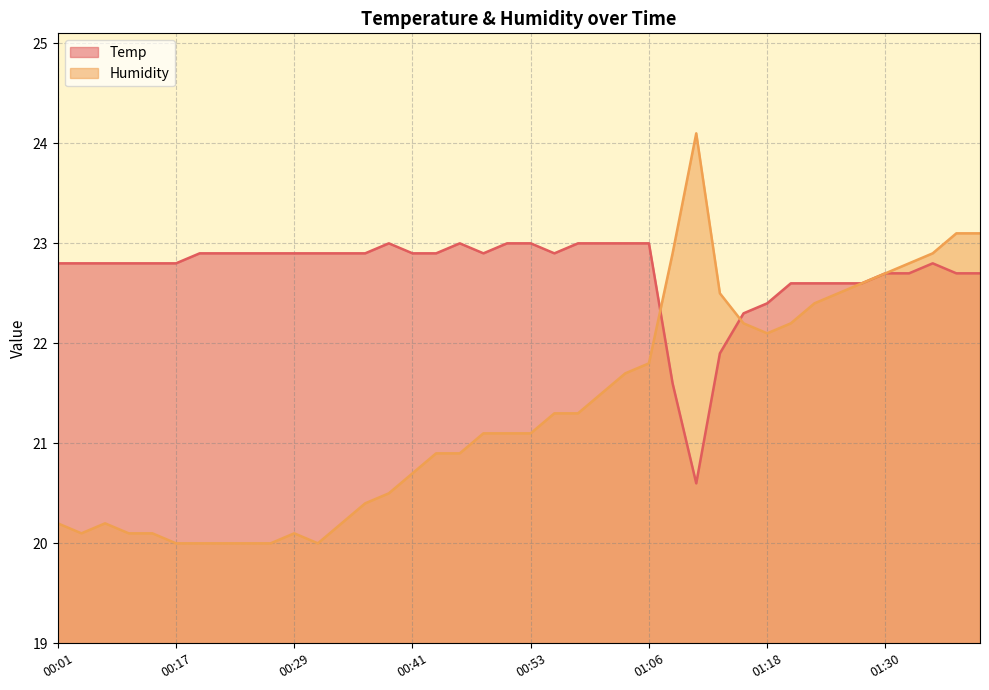

Count the number of categories in the chart.

40